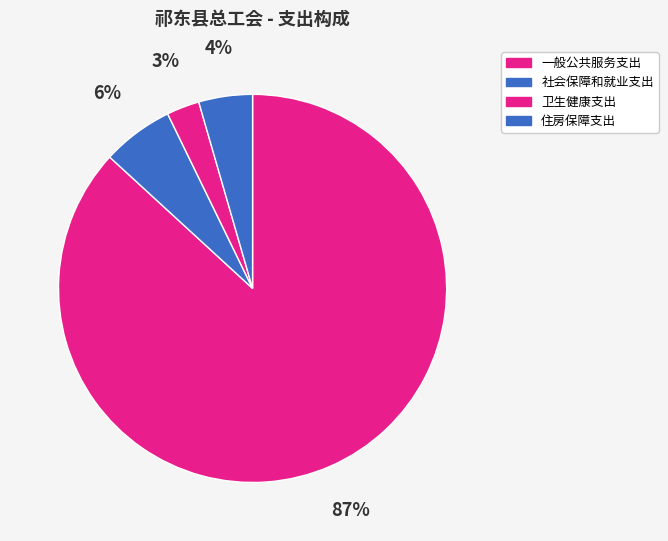

What is the largest slice in the pie chart?

一般公共服务支出